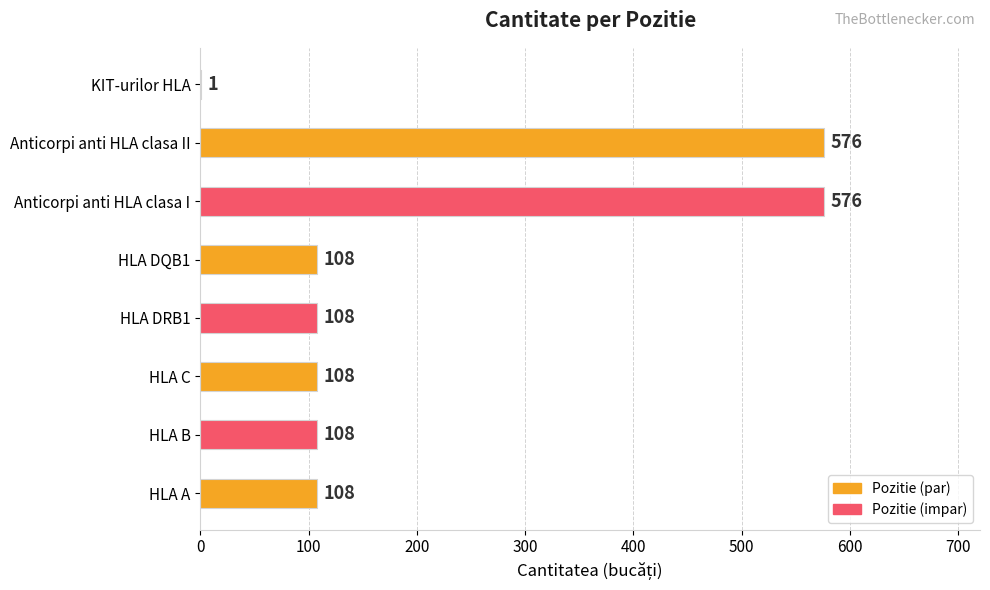

Are the bars grouped side by side (vs. stacked)?

No